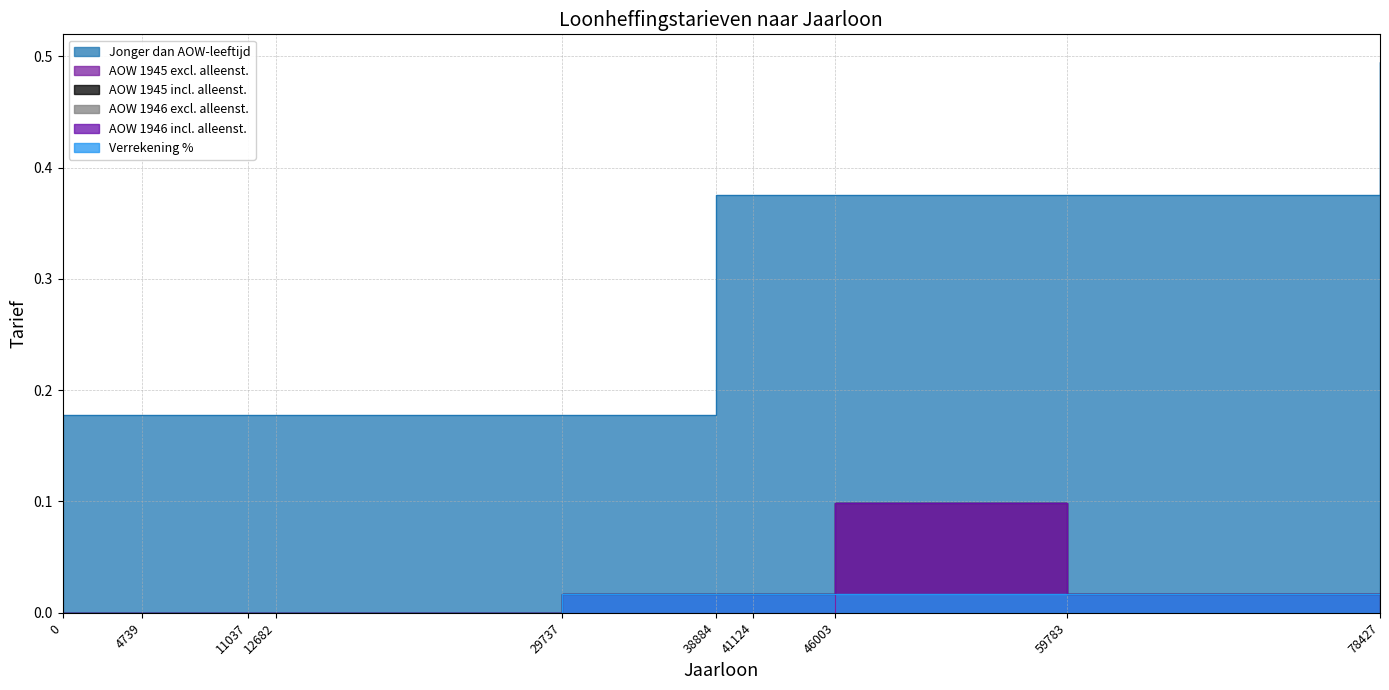

How many interior local peaks does the AOW 1945 excl. alleenst. series have?

1